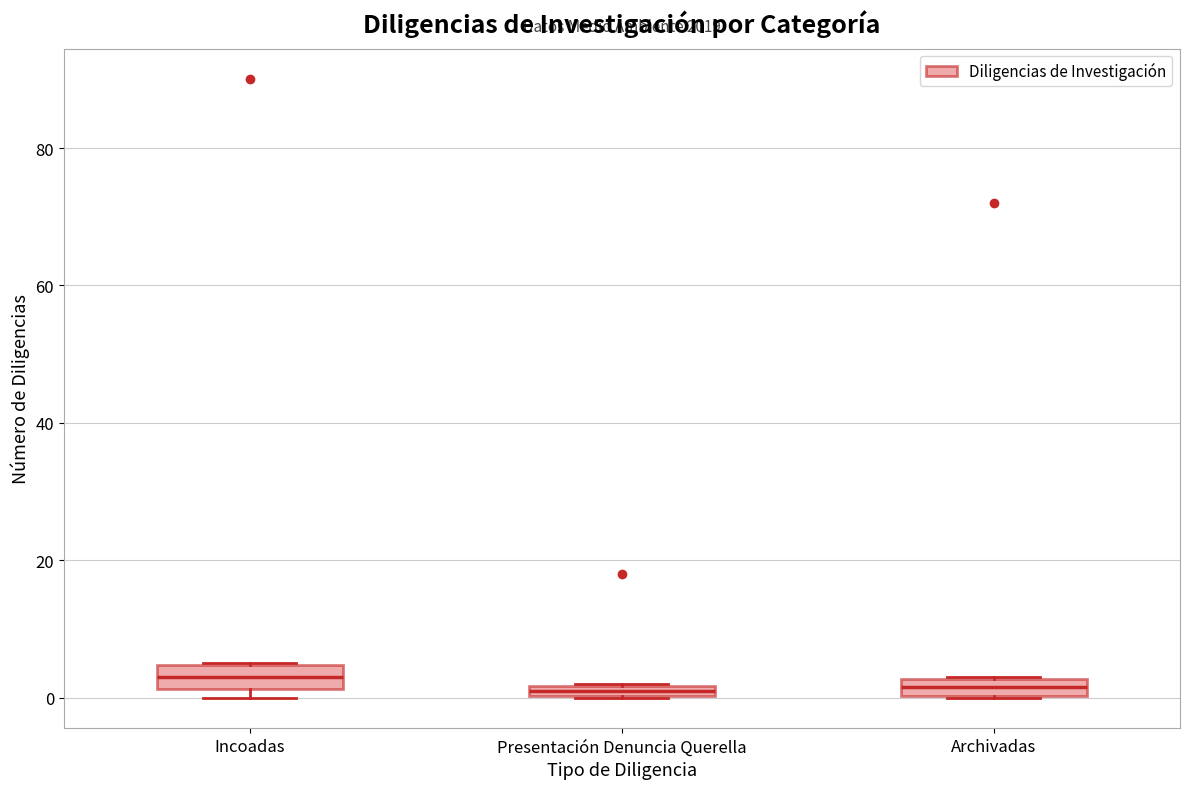

Where is the upper edge of the box for Presentación Denuncia Querella on the y-axis? The values are not printed on the chart, so give them approximately, as read against the axis.

2